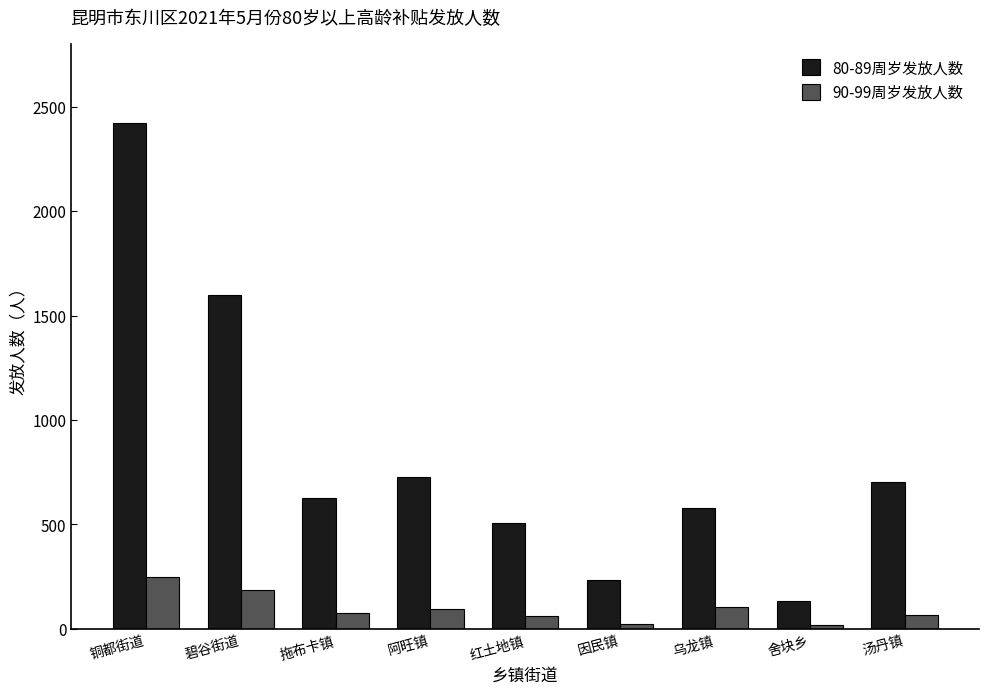

What is the value of the 90-99周岁发放人数 bar at the 5th from the left?

62